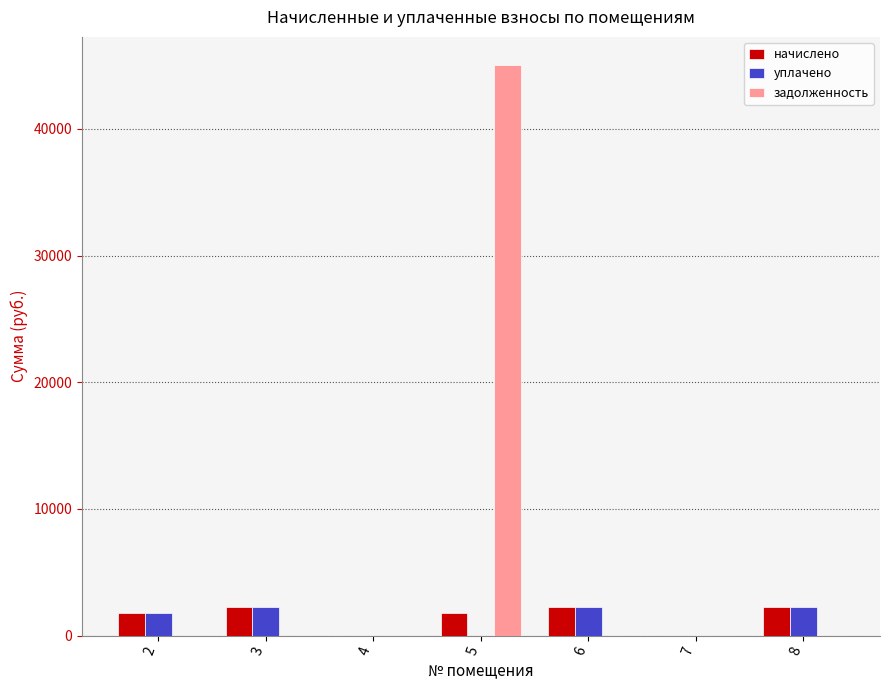

What is the total value across all series at 6?

4575.2